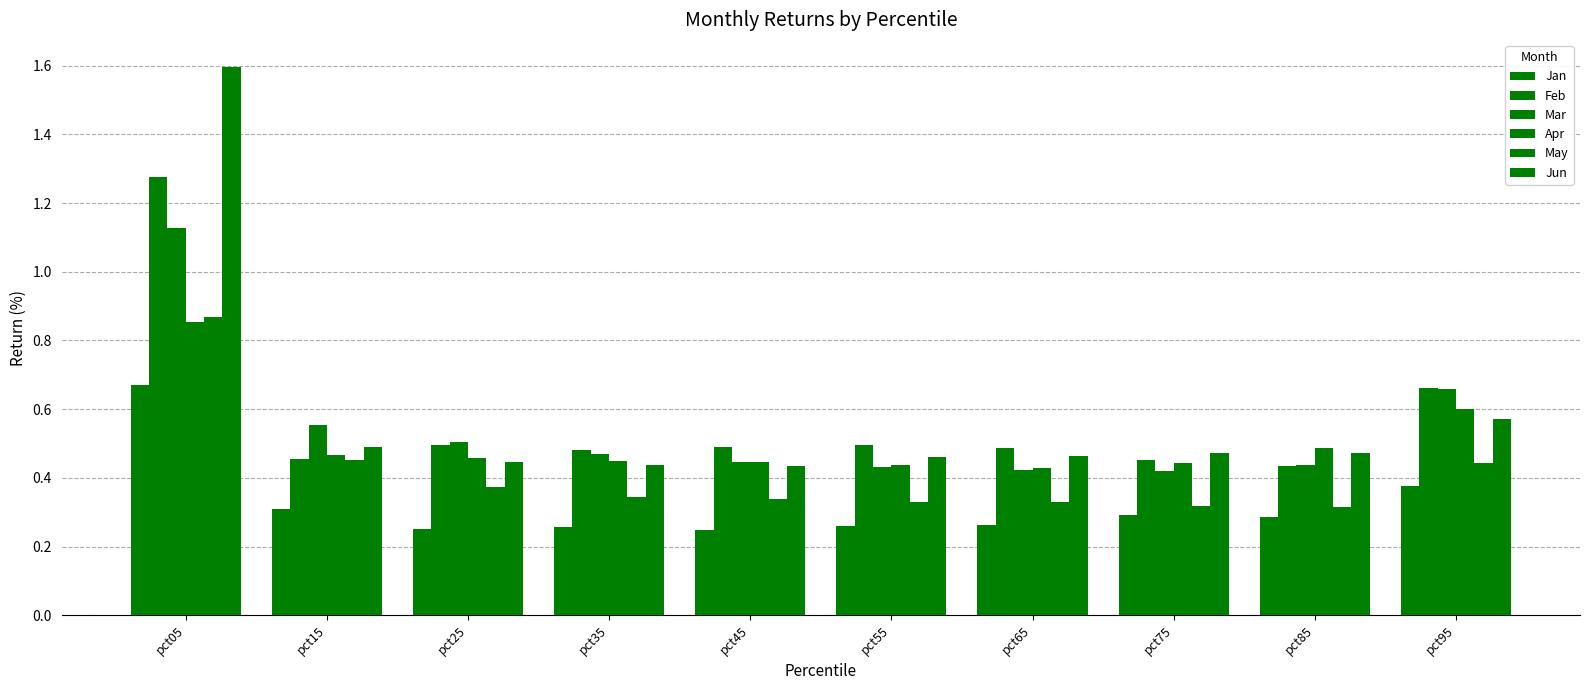

What is the highest value of the Jun series?

1.6